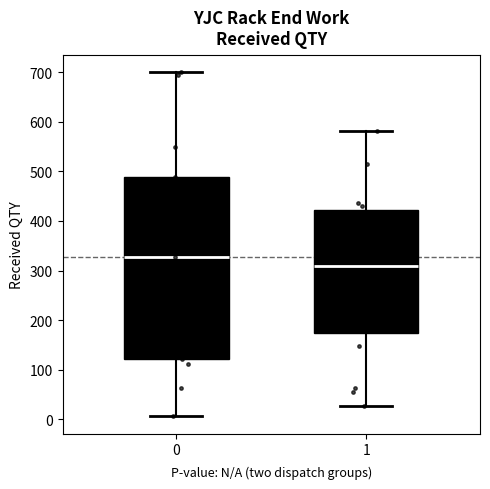

Where is the upper edge of the box at x = 0 on the y-axis? The values are not printed on the chart, so give them approximately, as read against the axis.

490